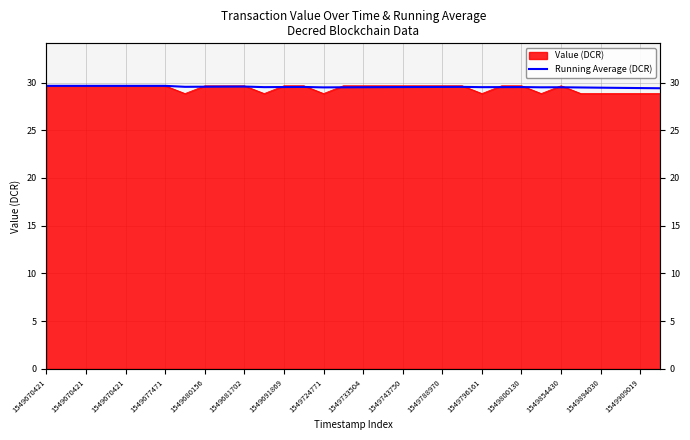

Which has a higher value, 21 or 1549670421?

1549670421